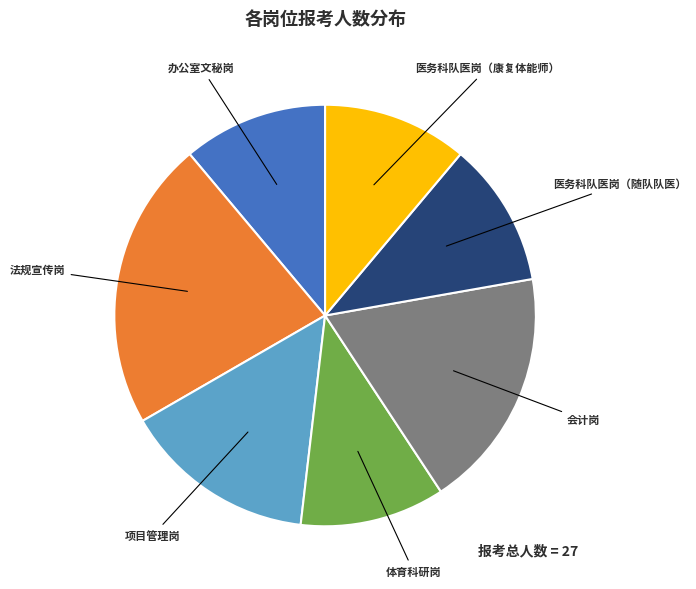

Count the number of slices in the pie.

7